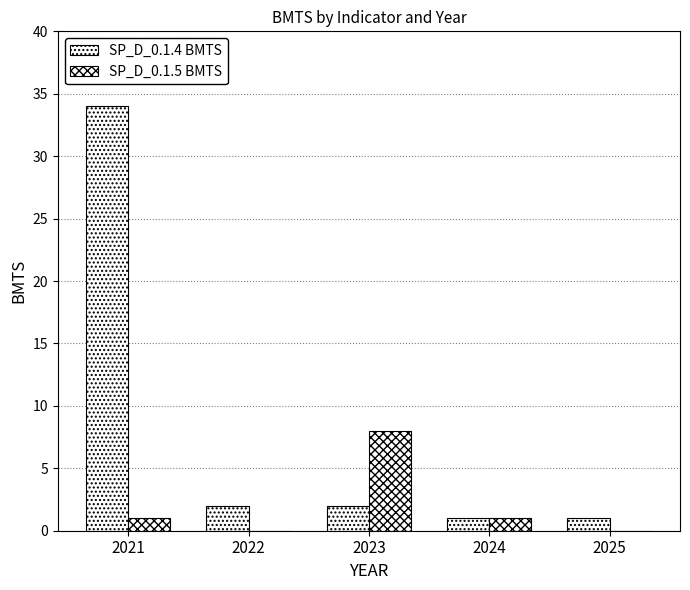

Rank the series at 2021 from lowest to highest value.

SP_D_0.1.5 BMTS, SP_D_0.1.4 BMTS